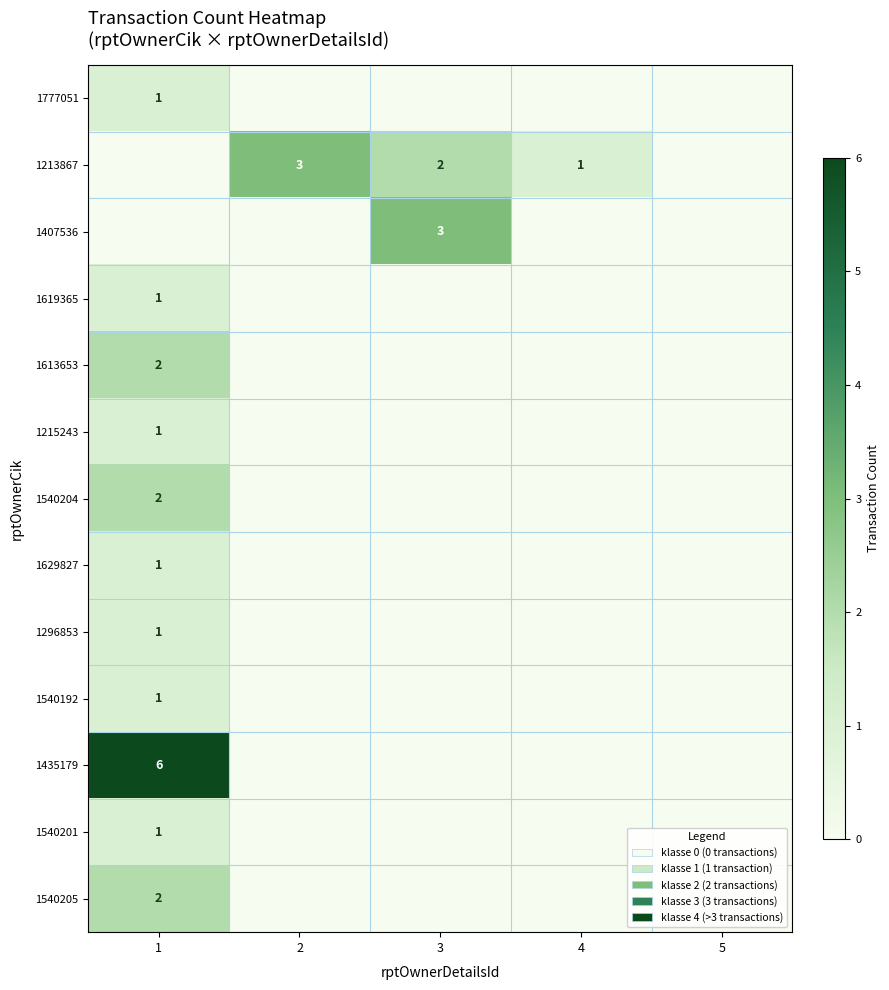

At how many categories does at least one series exceed 2?

3